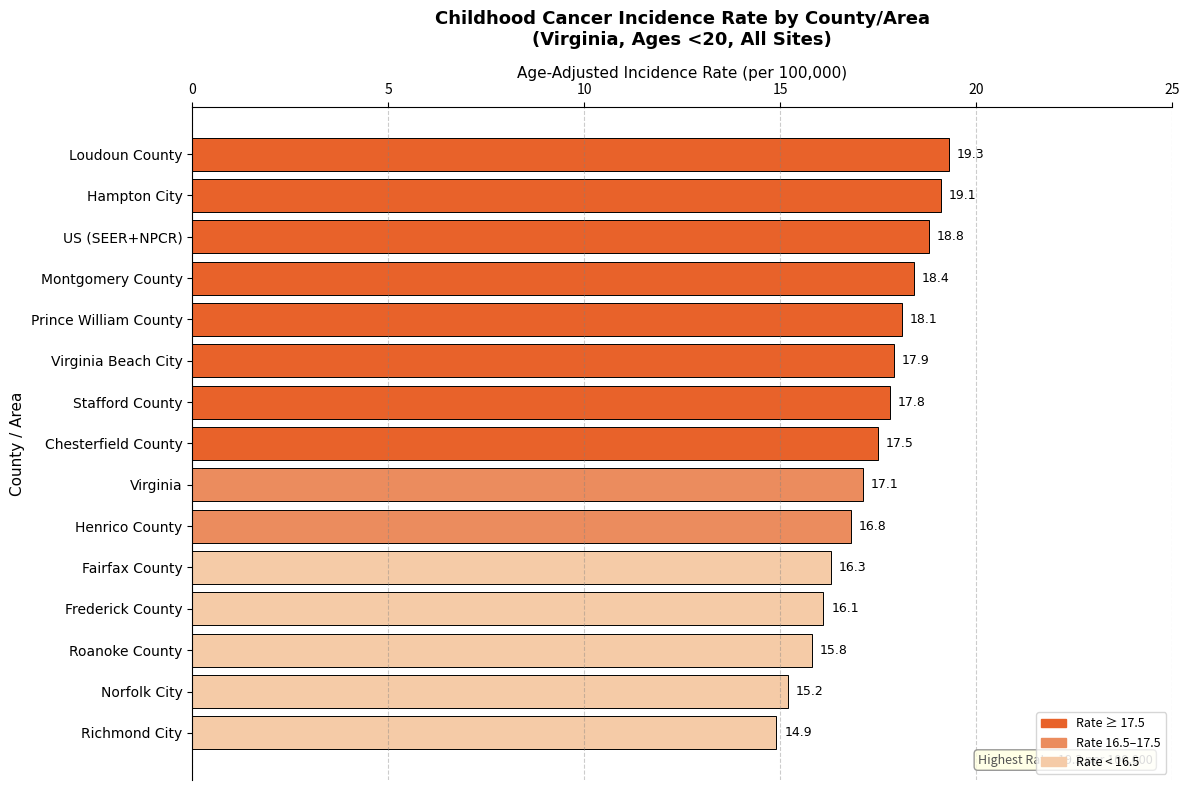

How many bars are there in total?

15